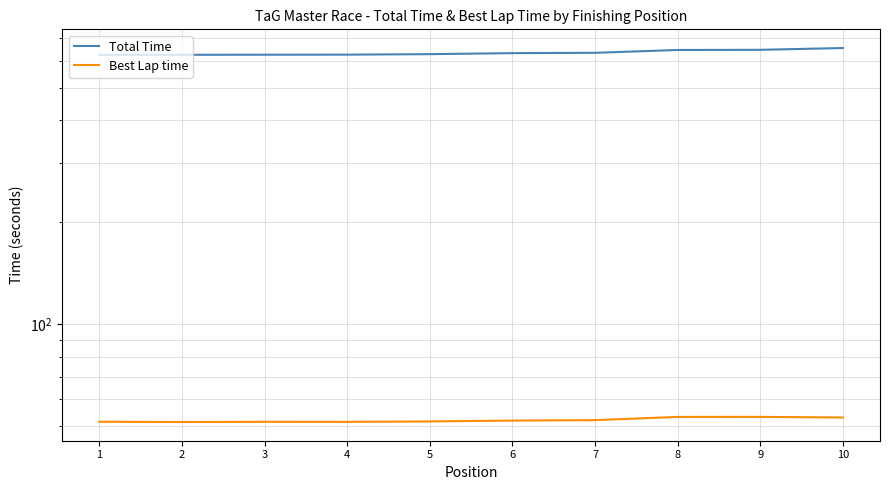

Which series has the largest range (max minus min)?

Total Time